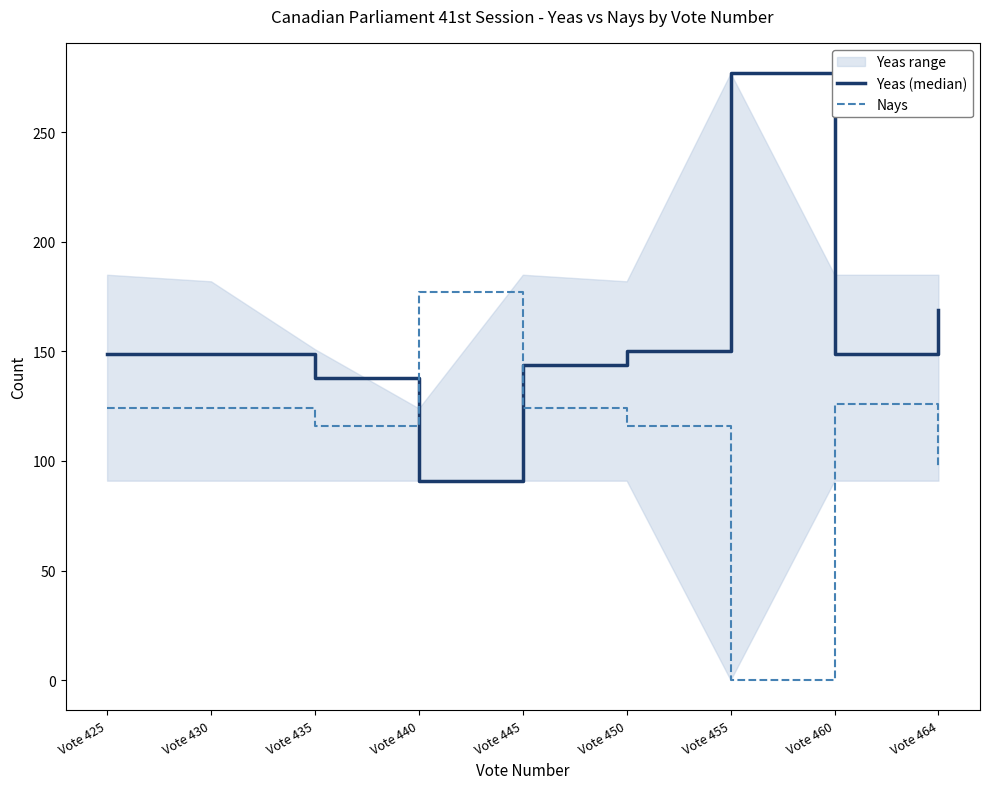

At which category is the sum across all series the highest?

Vote 455